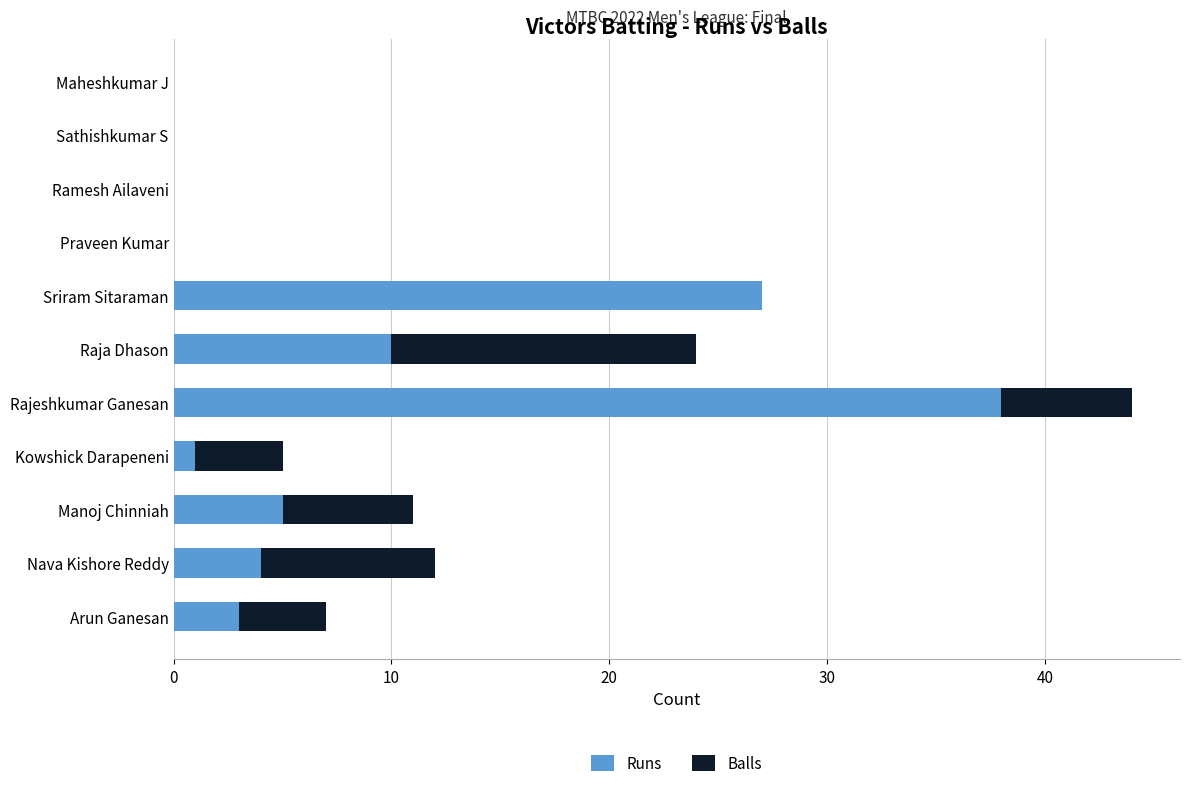

What is the sum of all Balls values?

123